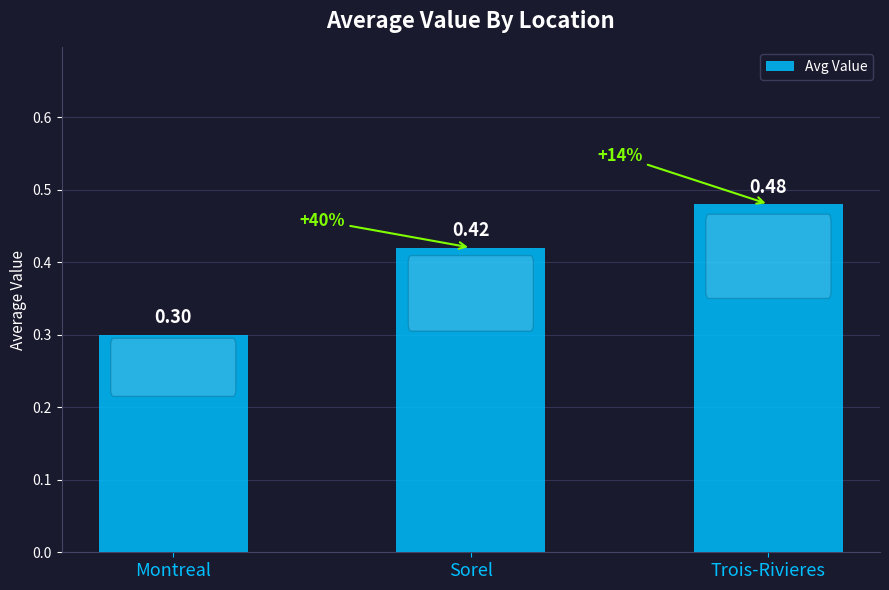

Which category has the lowest value across all series?

Montreal